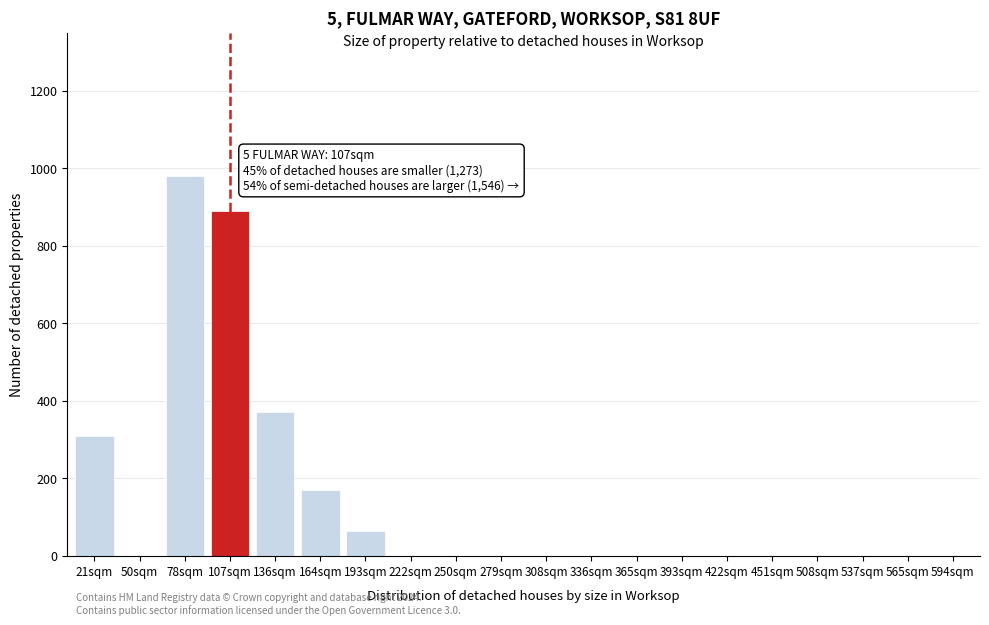

Reading right to left, transcribe all the data shown in this chart.

594sqm=0	565sqm=0	537sqm=0	508sqm=0	451sqm=0	422sqm=0	393sqm=0	365sqm=0	336sqm=0	308sqm=0	279sqm=0	250sqm=0	222sqm=0	193sqm=65	164sqm=170	136sqm=370	107sqm=890	78sqm=980	50sqm=0	21sqm=310